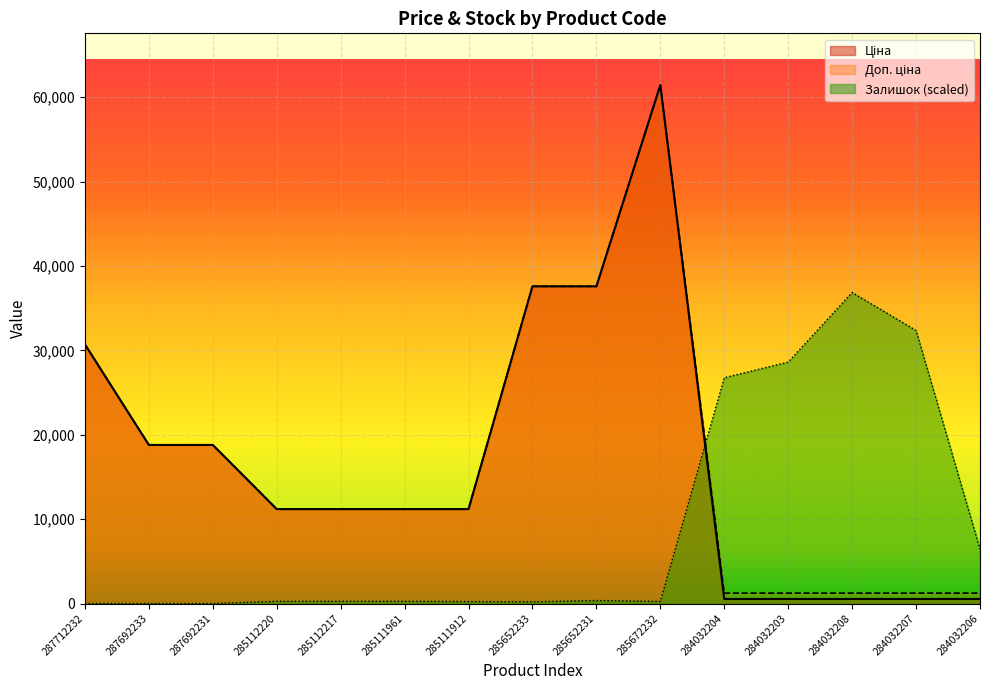

What position from the right is 284032204?

5